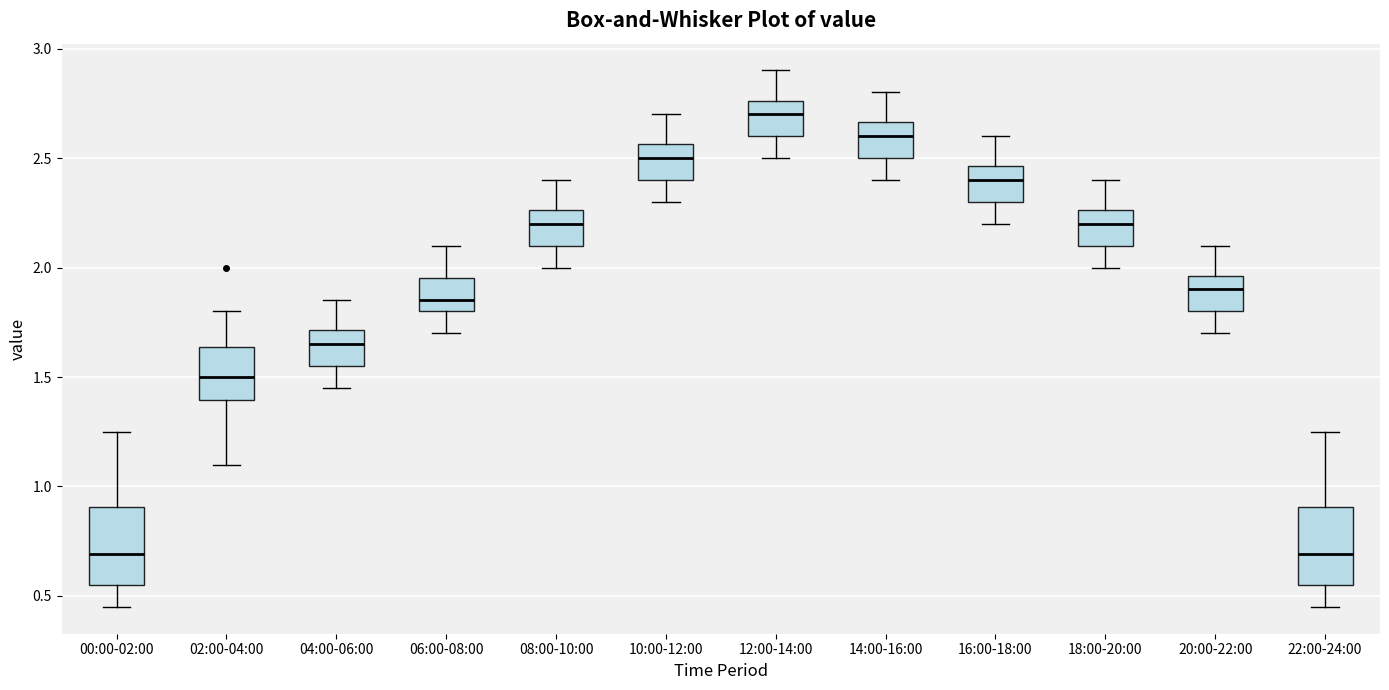

Where is the lower edge of the box for 18:00-20:00 on the y-axis? The values are not printed on the chart, so give them approximately, as read against the axis.

2.10